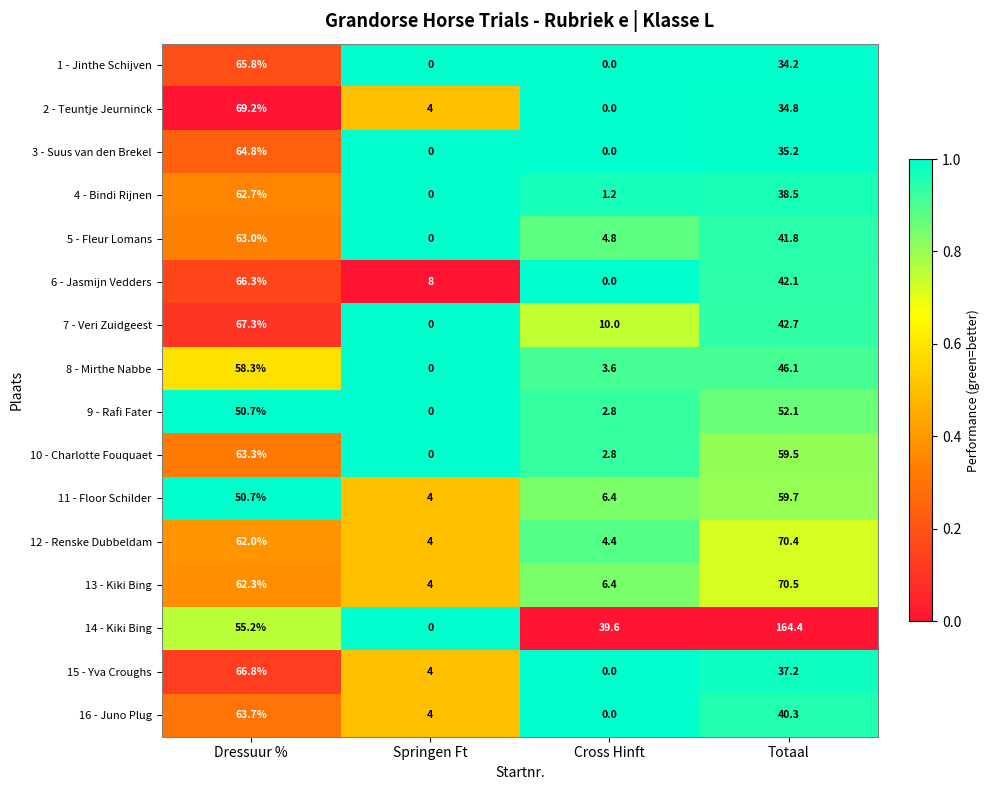

The 5 - Fleur Lomans series shows 41.8 at Totaal. True or false?

True